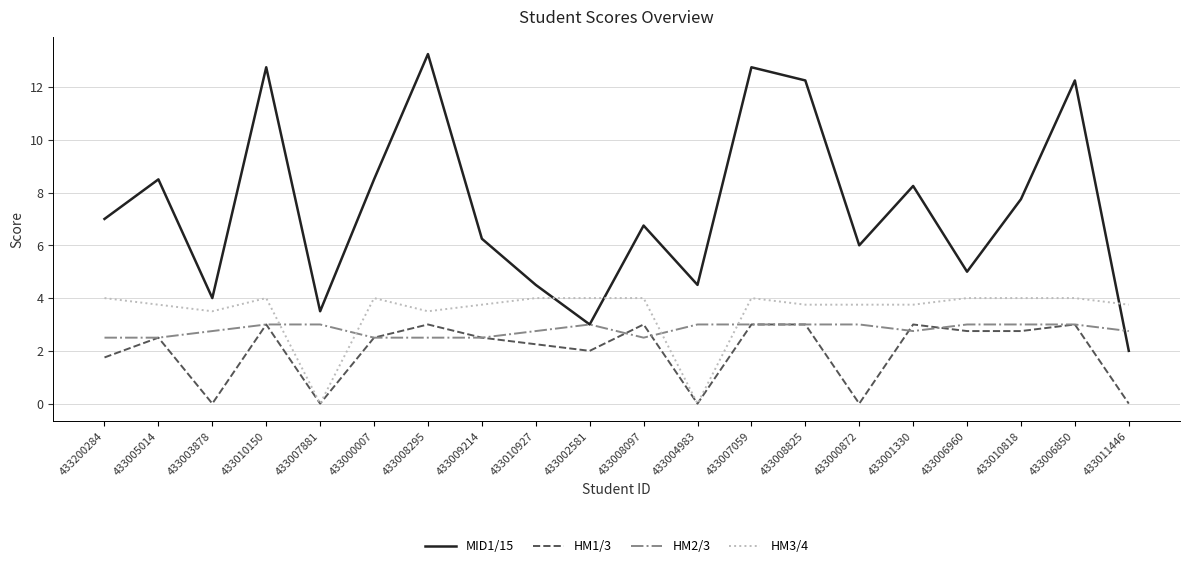

Is this an area chart (filled region under the line)?

No